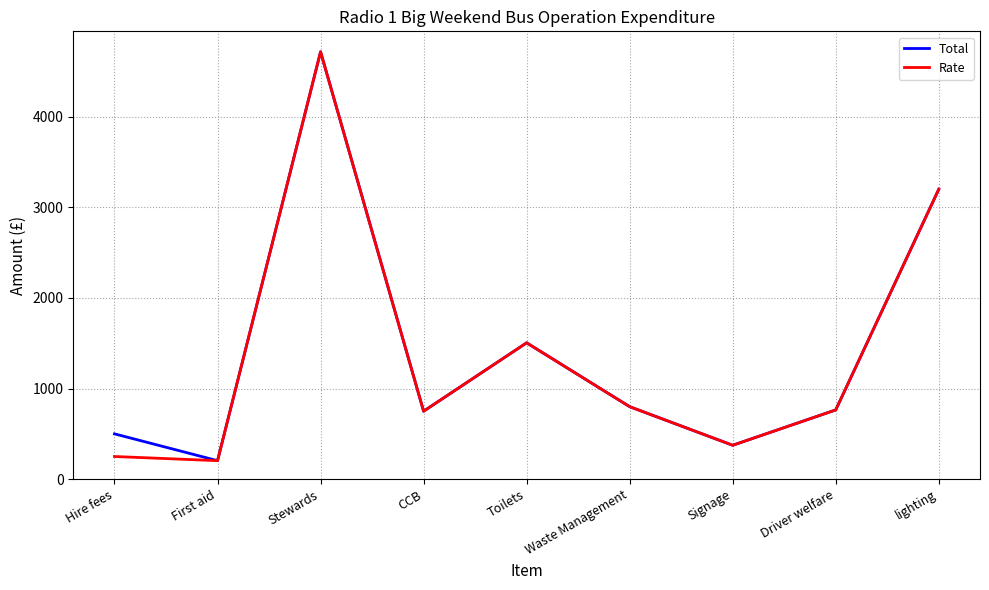

At which category is the sum across all series the highest?

Stewards